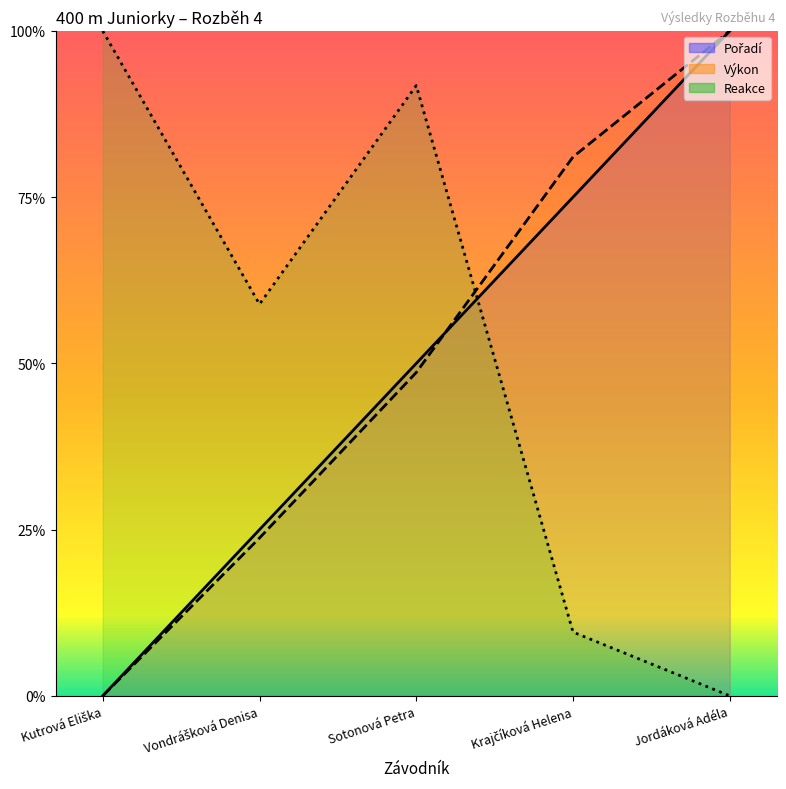

At which category is the sum across all series the highest?

Jordáková Adéla